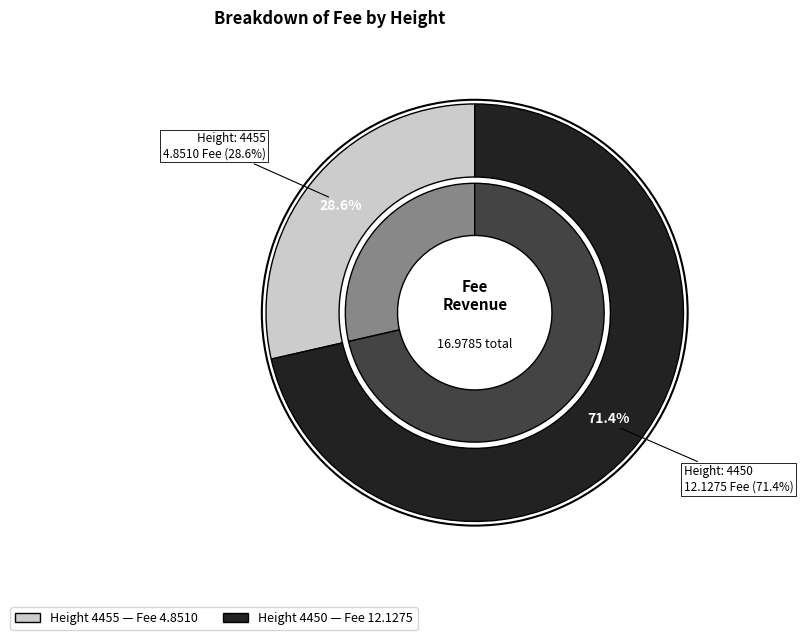

How many slices are in this pie chart?

2